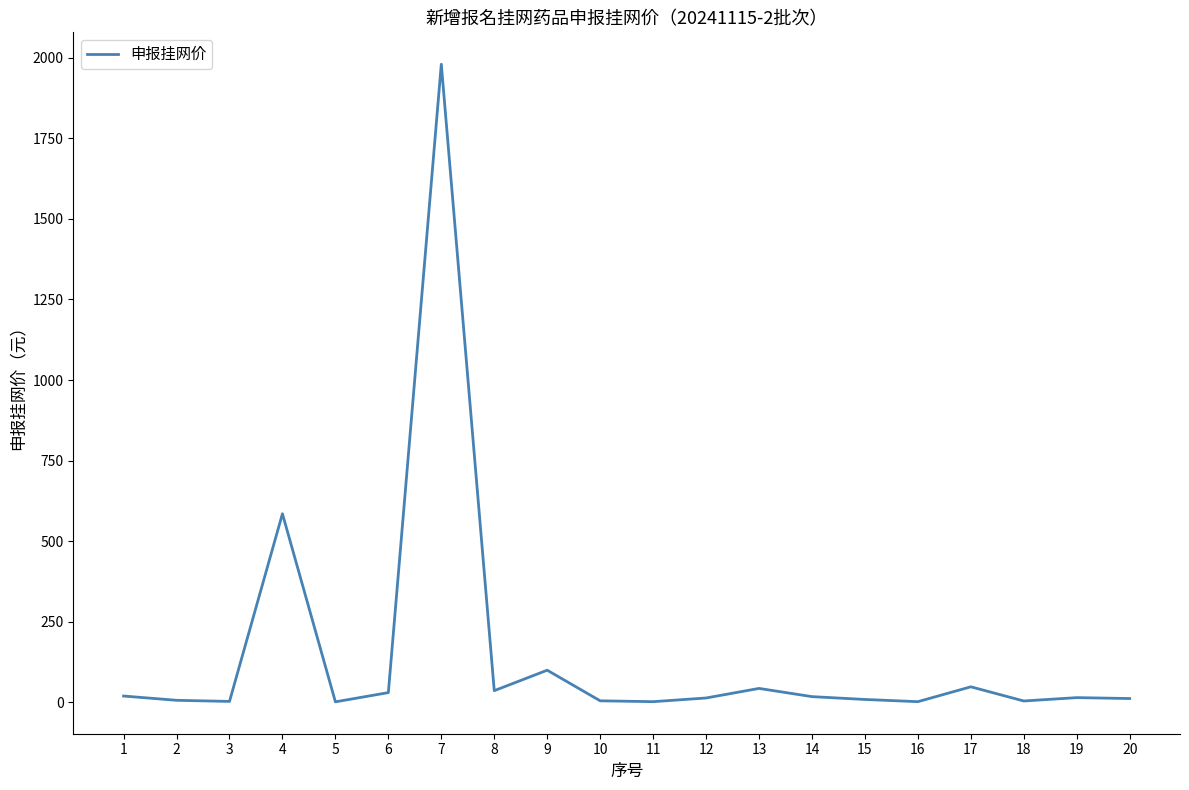

What is the maximum value shown in the chart?

1980.0